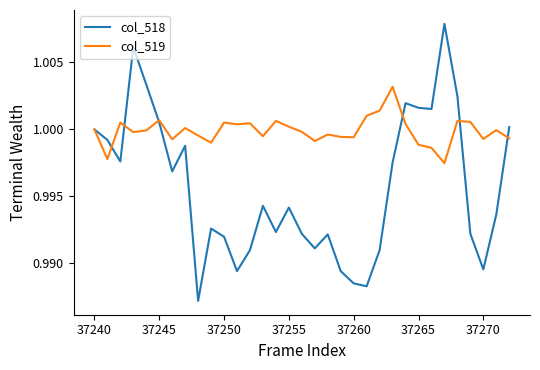

Is this an area chart (filled region under the line)?

No